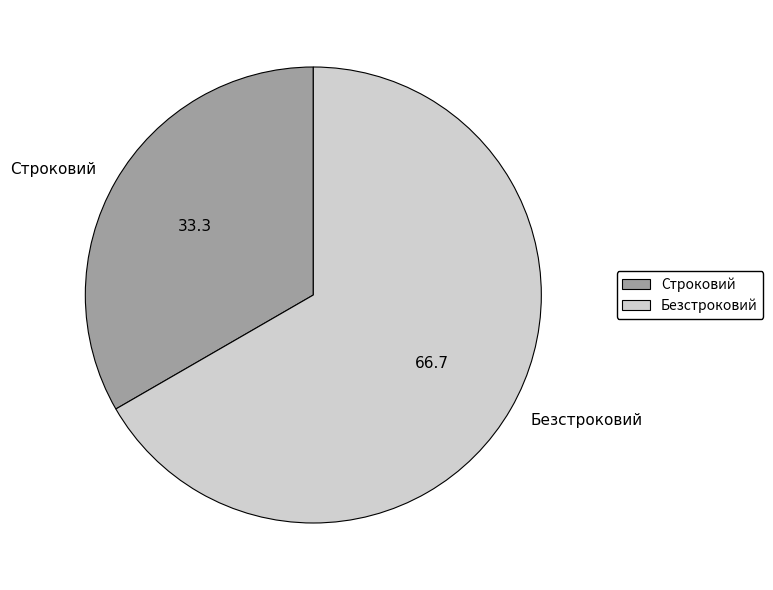

Do Строковий and Безстроковий together represent more than half of the pie?

Yes